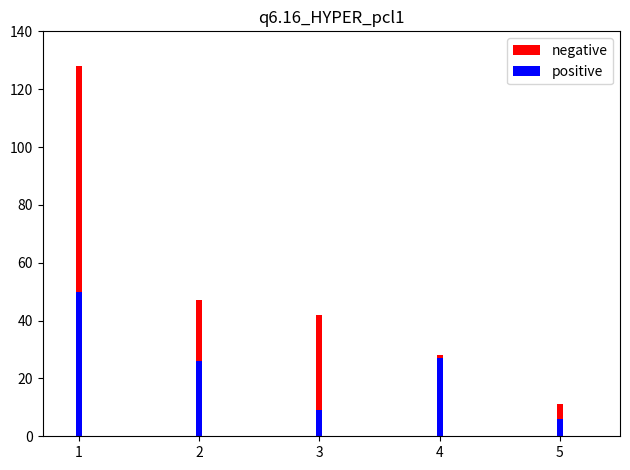

What is the value of the negative bar at the 4th from the left?

28